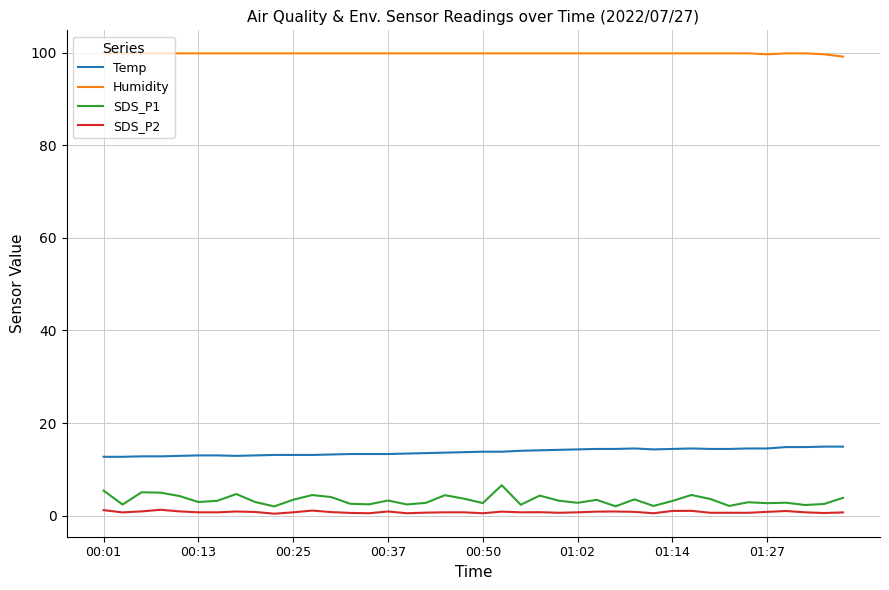

True or false: Temp and SDS_P2 intersect in this chart.

False